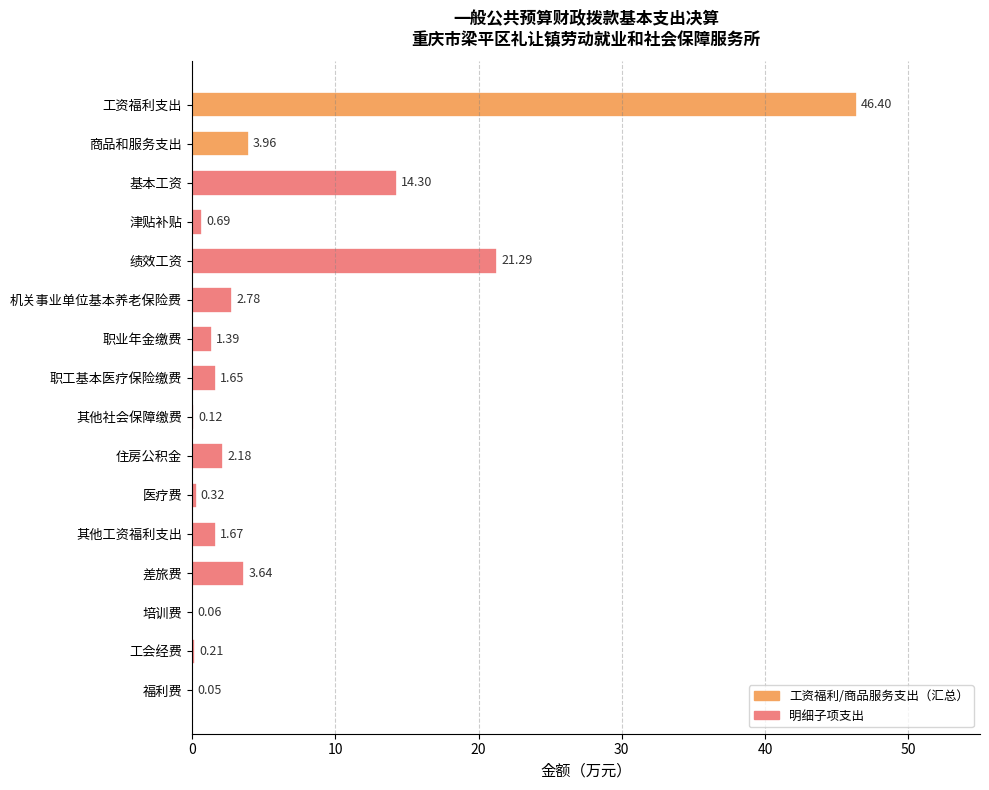

What is the sum of all values?

100.7